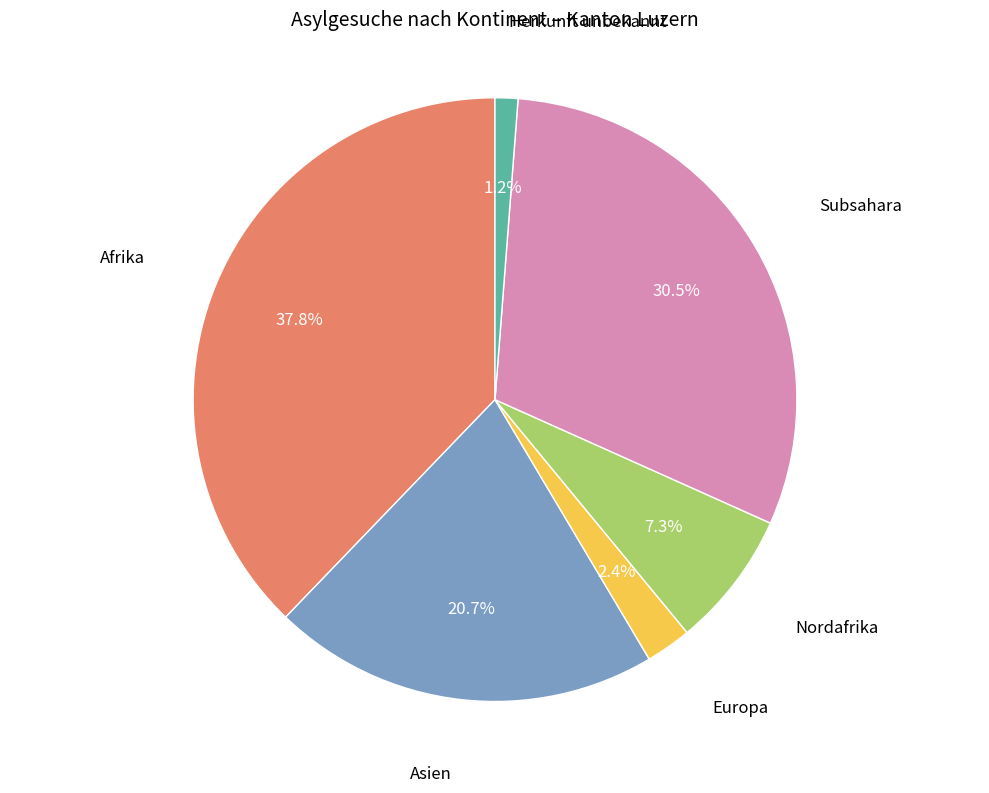

Is there any slice that represents more than half of the pie?

No